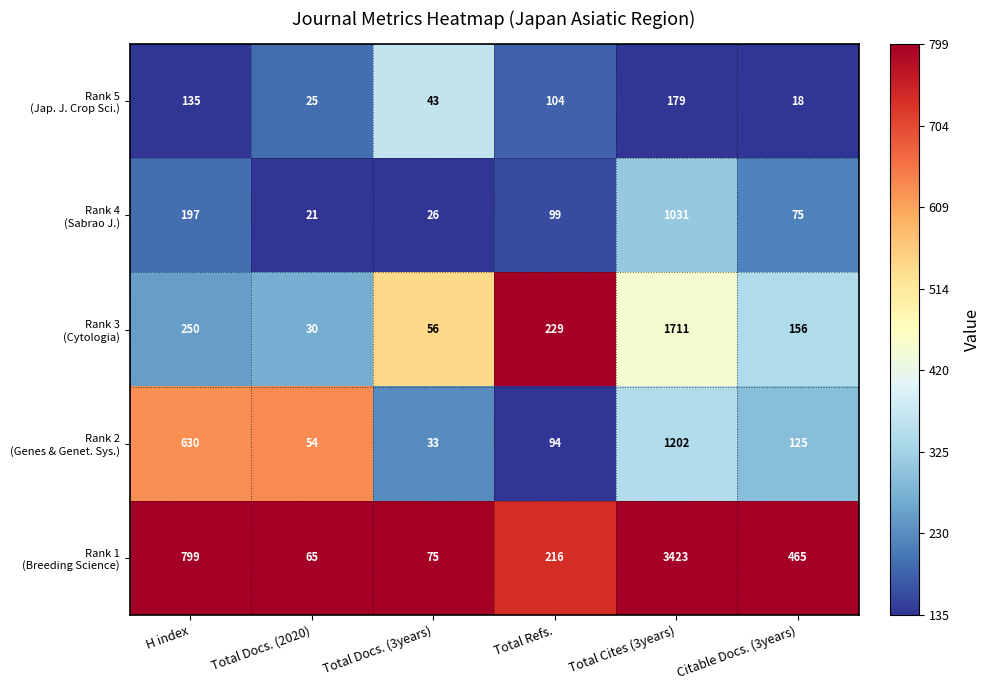

At which category is the sum across all series the highest?

Total Cites (3years)